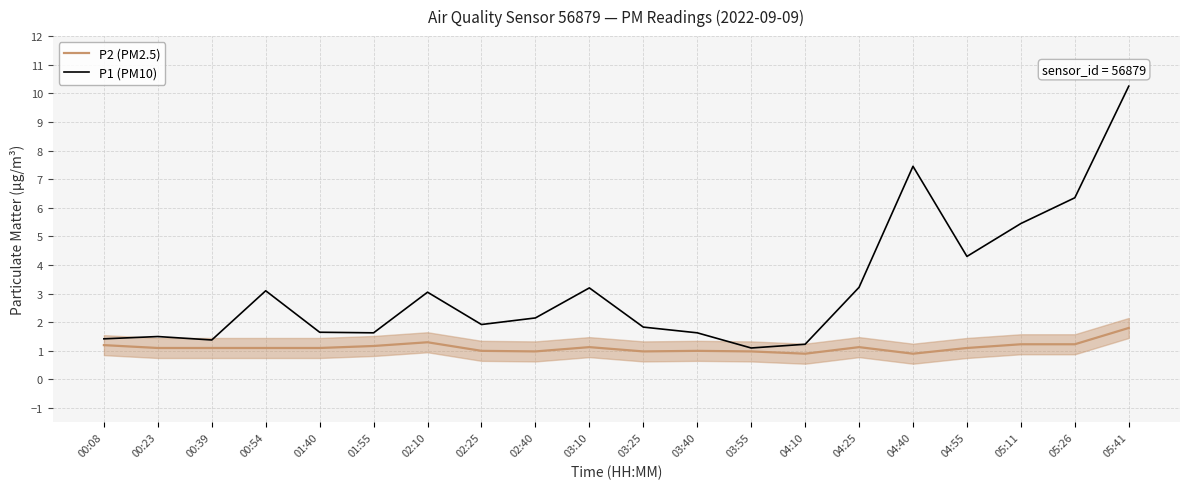

What is the difference between the maximum and minimum values in the P2 (PM2.5) series?

0.9